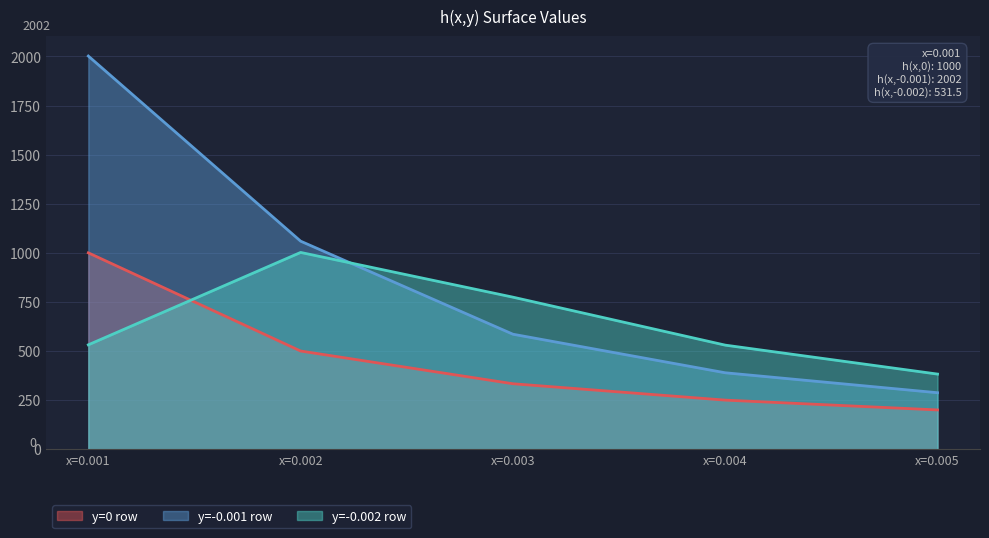

Does the chart display data point markers on the line(s)?

No